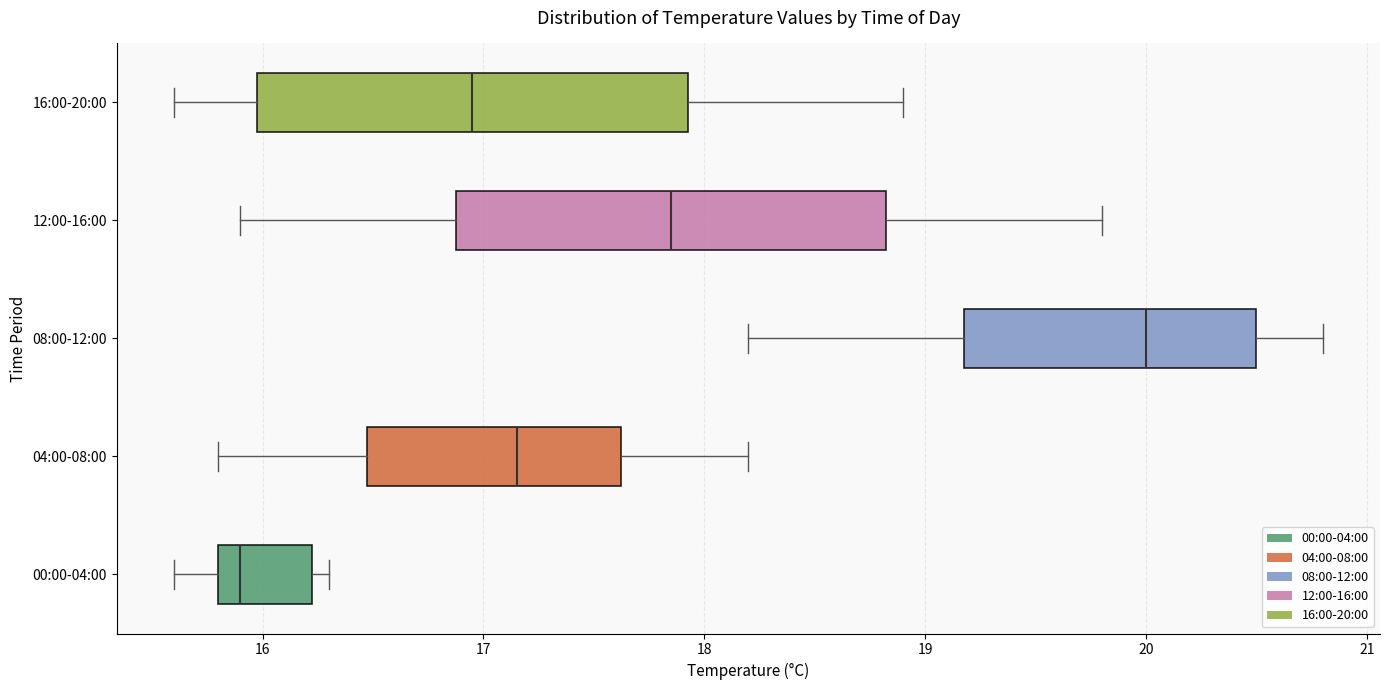

Where does the right whisker of the box for 08:00-12:00 end on the x-axis? The values are not printed on the chart, so give them approximately, as read against the axis.

20.8